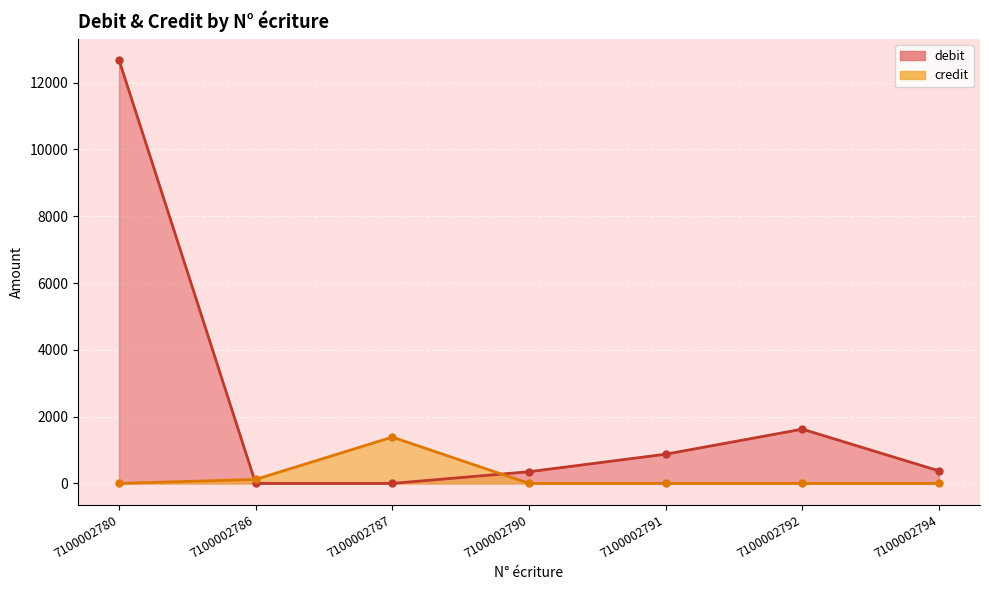

What is the value of the debit point at the 1st from the left?

12680.0